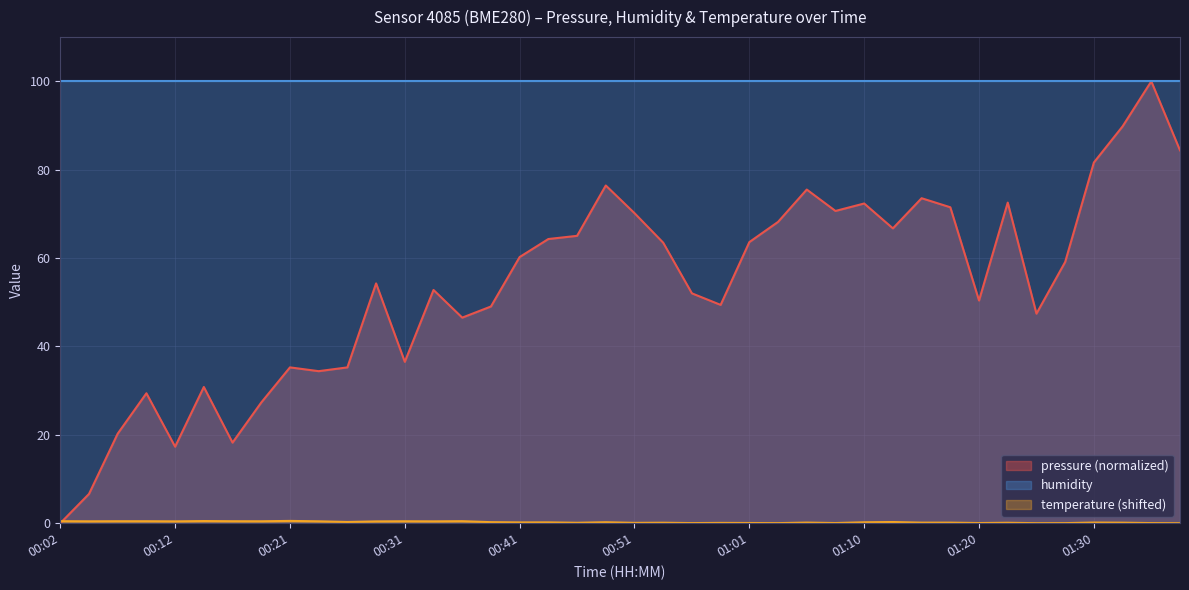

What is the difference between the values at 01:37 and 00:38?

35.3